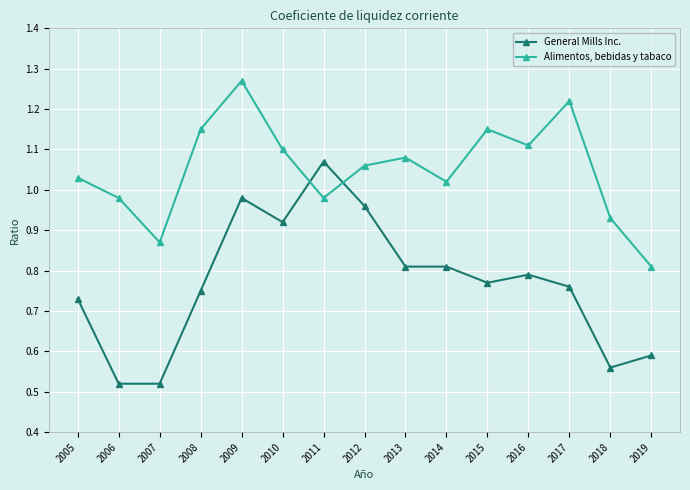

List the series in order of their peak value, lowest first.

General Mills Inc., Alimentos, bebidas y tabaco